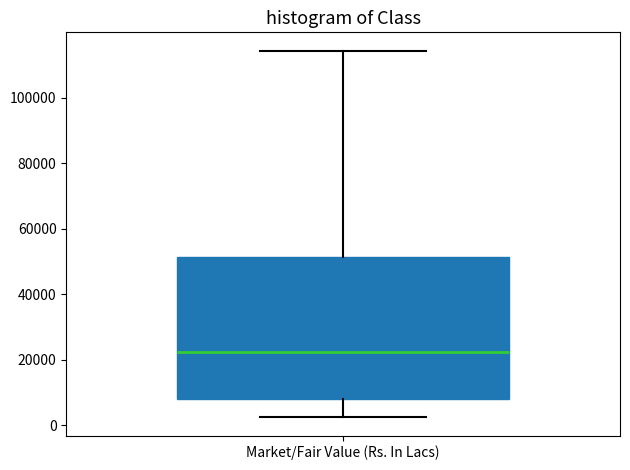

Transcribe this box plot: give where the median line is, the range the box spans, and where the two whiskers end, as read against the y-axis. The values are not printed on the chart, so give them approximately, as read against the axis.

median 22000, box 8000 to 52000, whiskers 2000 to 114000